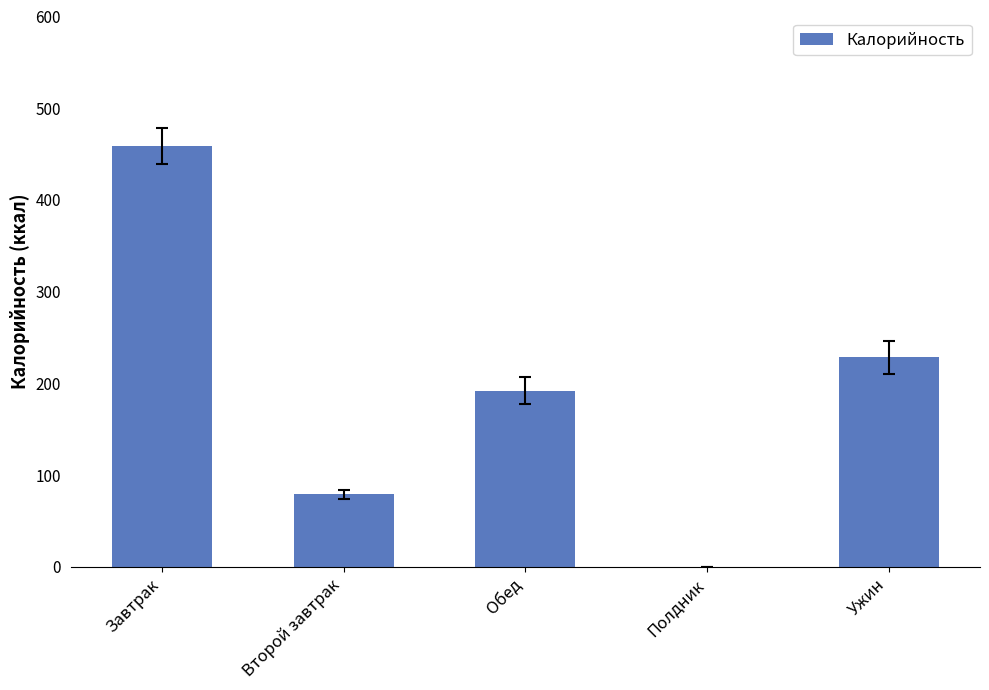

True or false: the data shows 228.8 at Ужин.

True